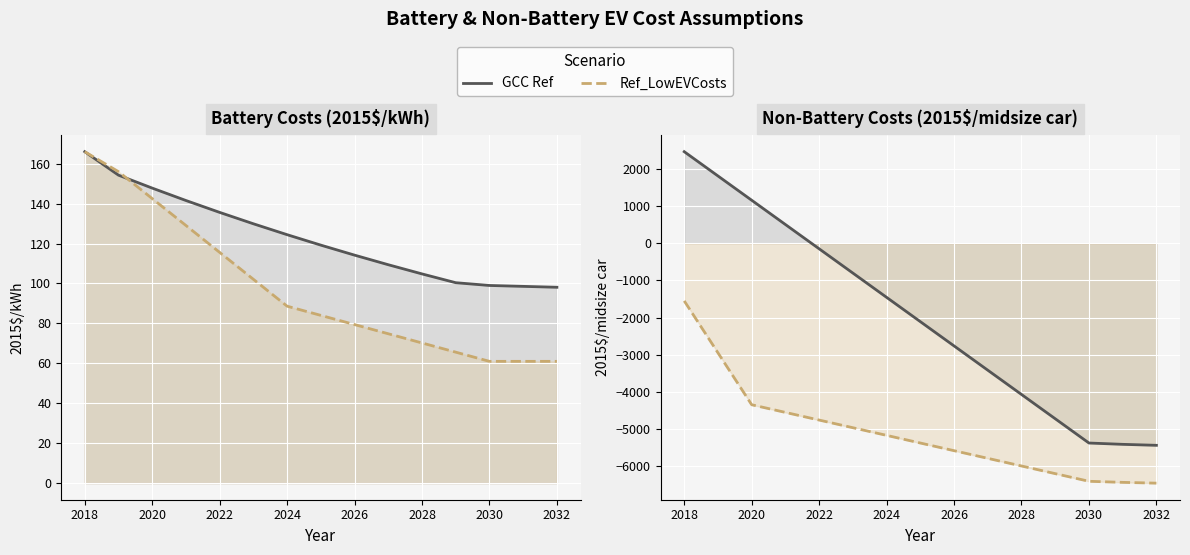

Where is Ref_LowEVCosts nearest to the value -3999?

2020